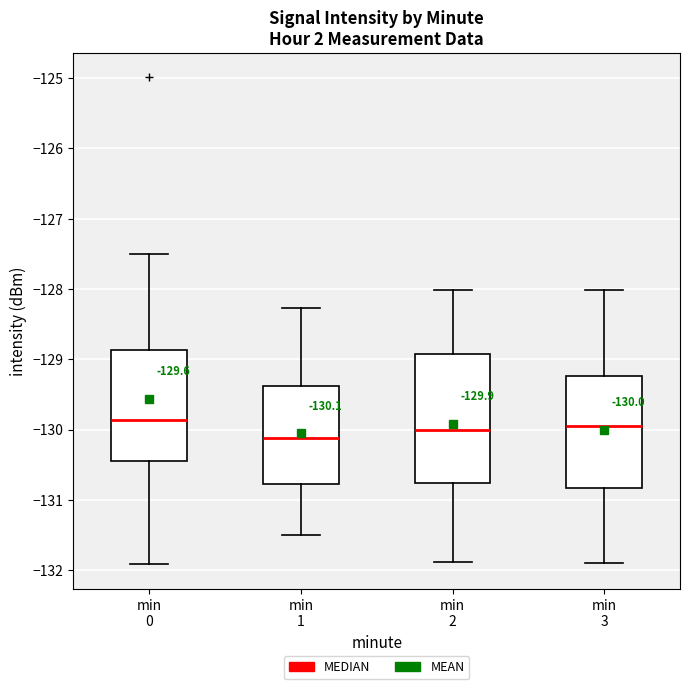

Which box has the lowest median line?

min 1